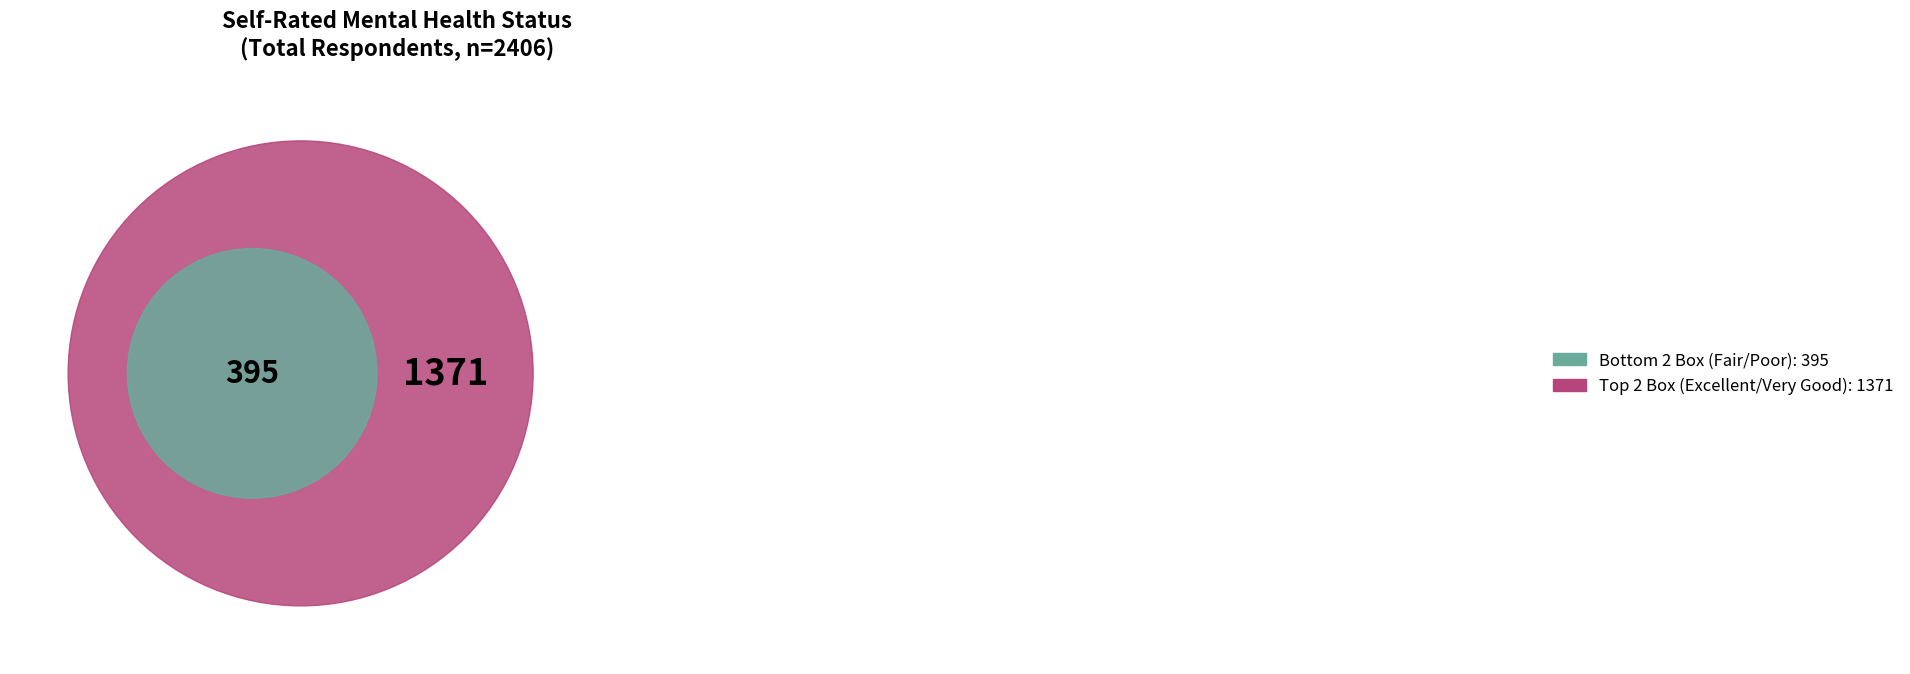

To the nearest percent, what portion does 3 - Good represent?

27%